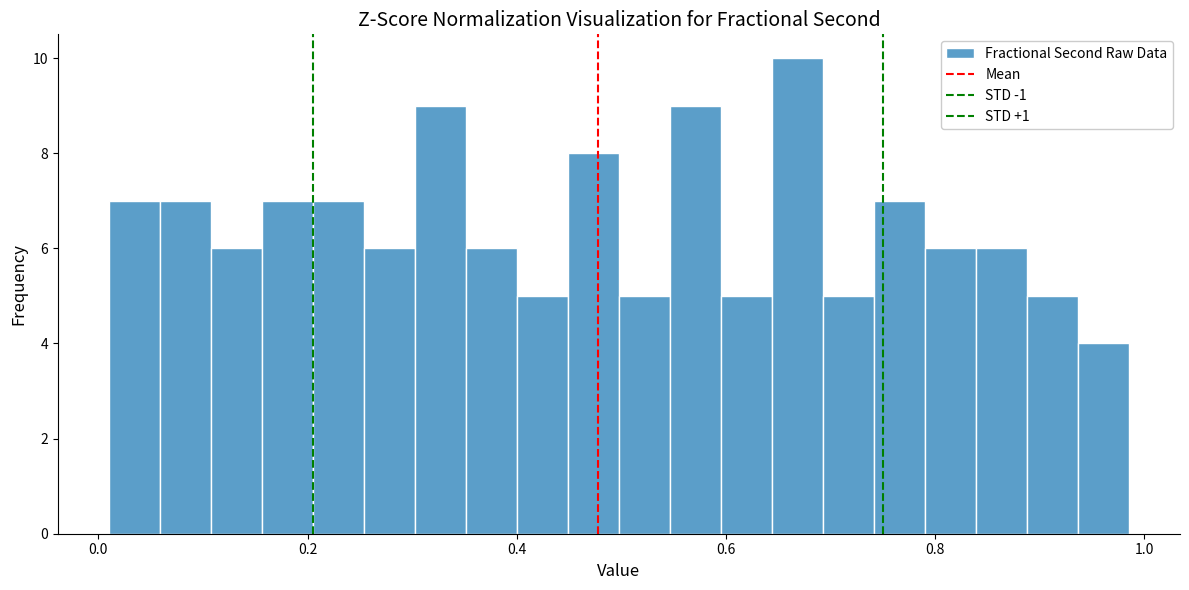

Read against the x-axis, roughly where is the centre of the tallest bar?

0.66